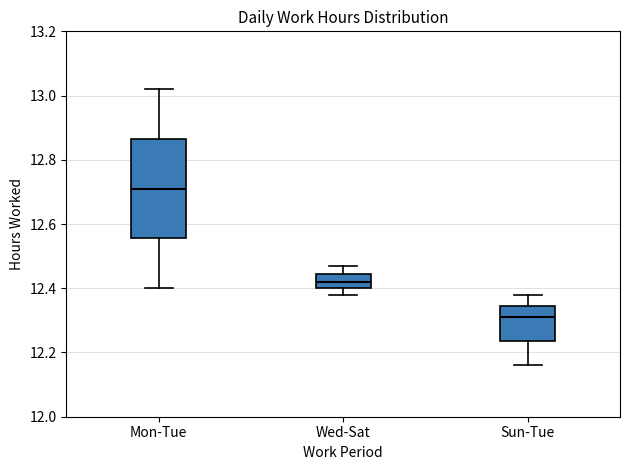

Which box's median line is the lowest?

Sun-Tue